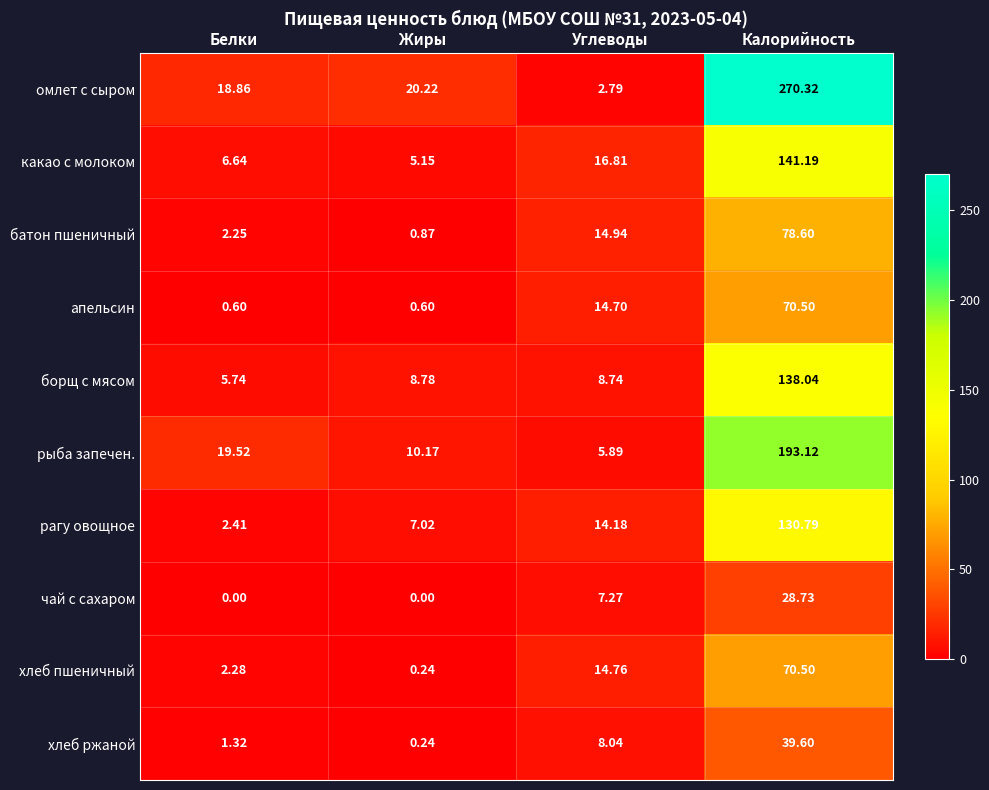

Which series has the widest spread of values?

омлет с сыром